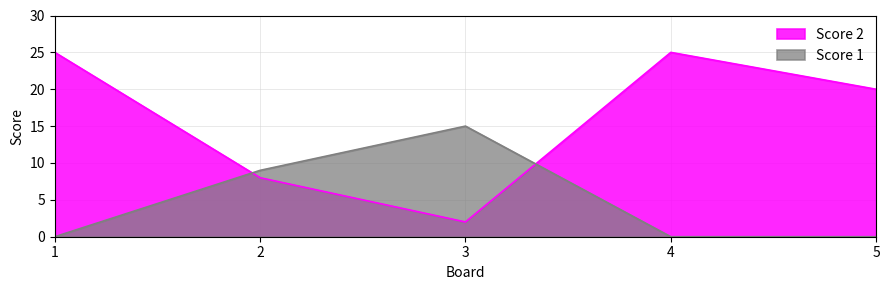

What is the maximum value shown in the chart?

25